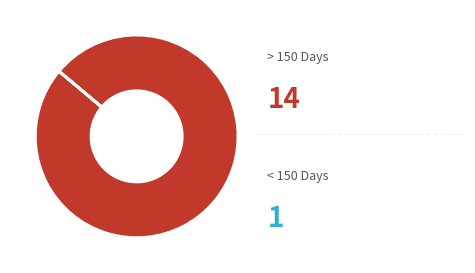

Is there a majority slice in this chart?

Yes